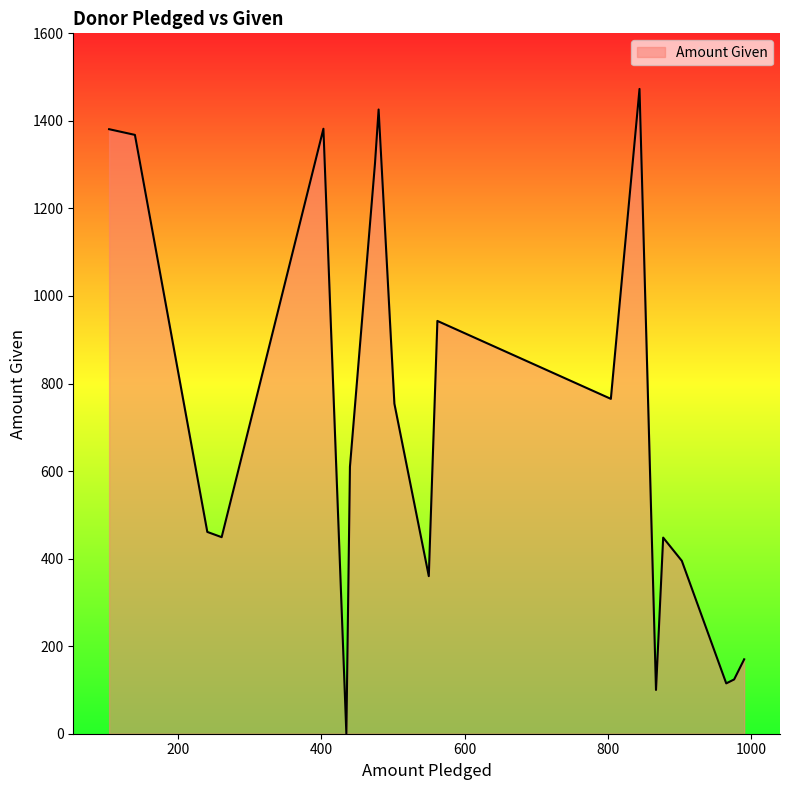

What is the greatest value displayed?

1473